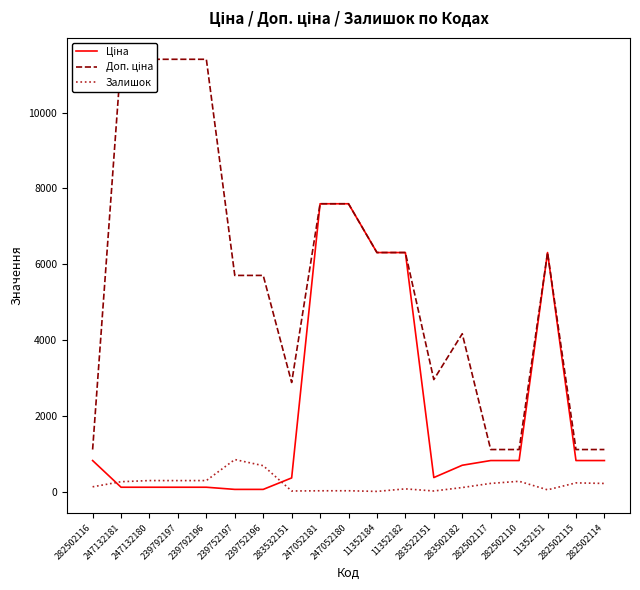

Count the number of data series in this chart.

3